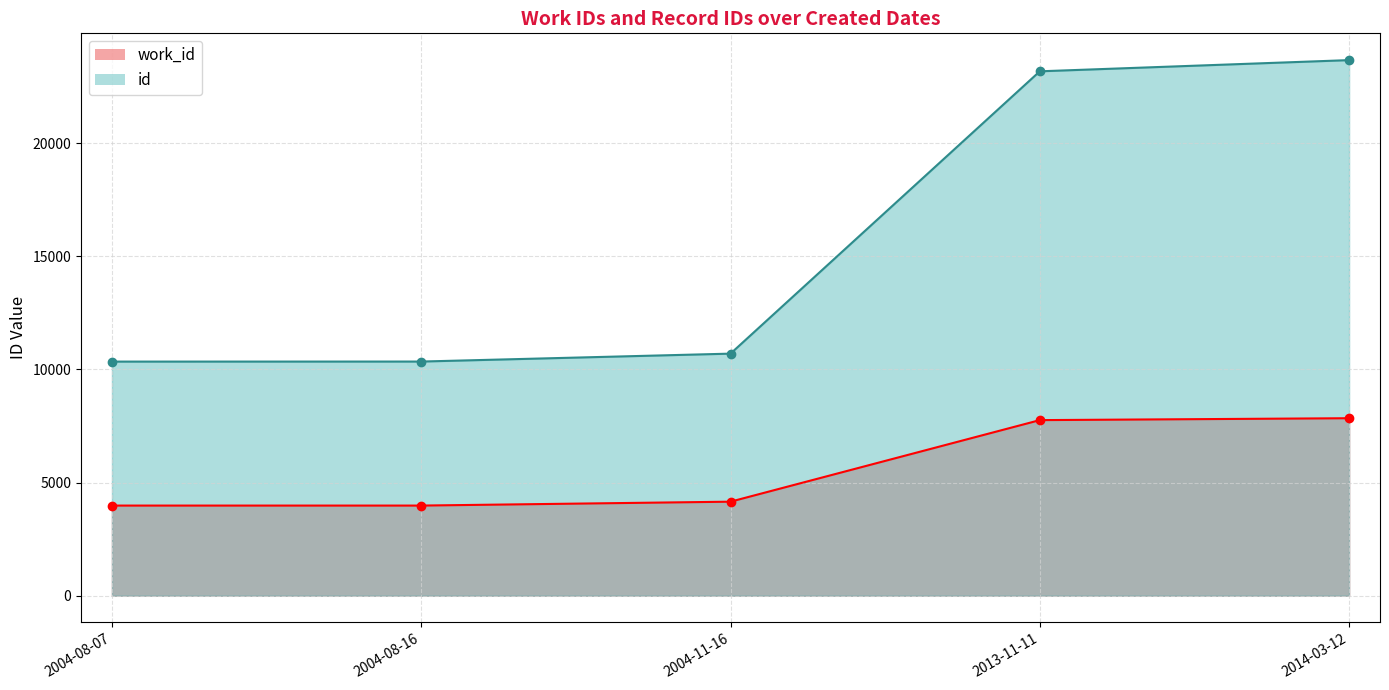

Which series changed the most between 2004-08-16 and 2013-11-11?

id